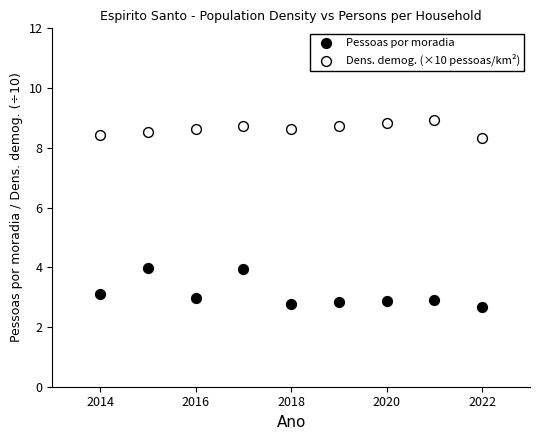

Which series contains the lowest Y value?

Pessoas por moradia